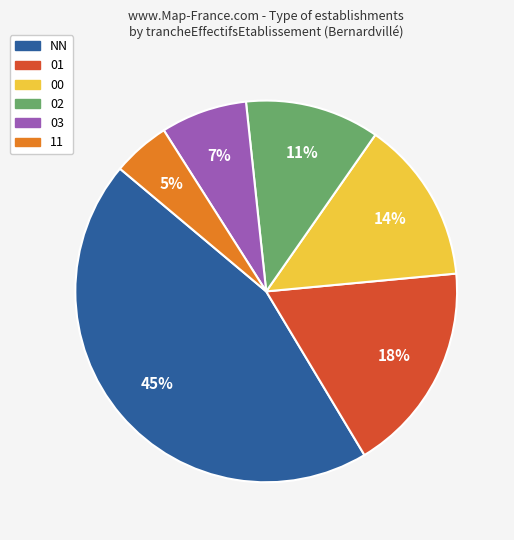

Does any single category account for the majority?

No